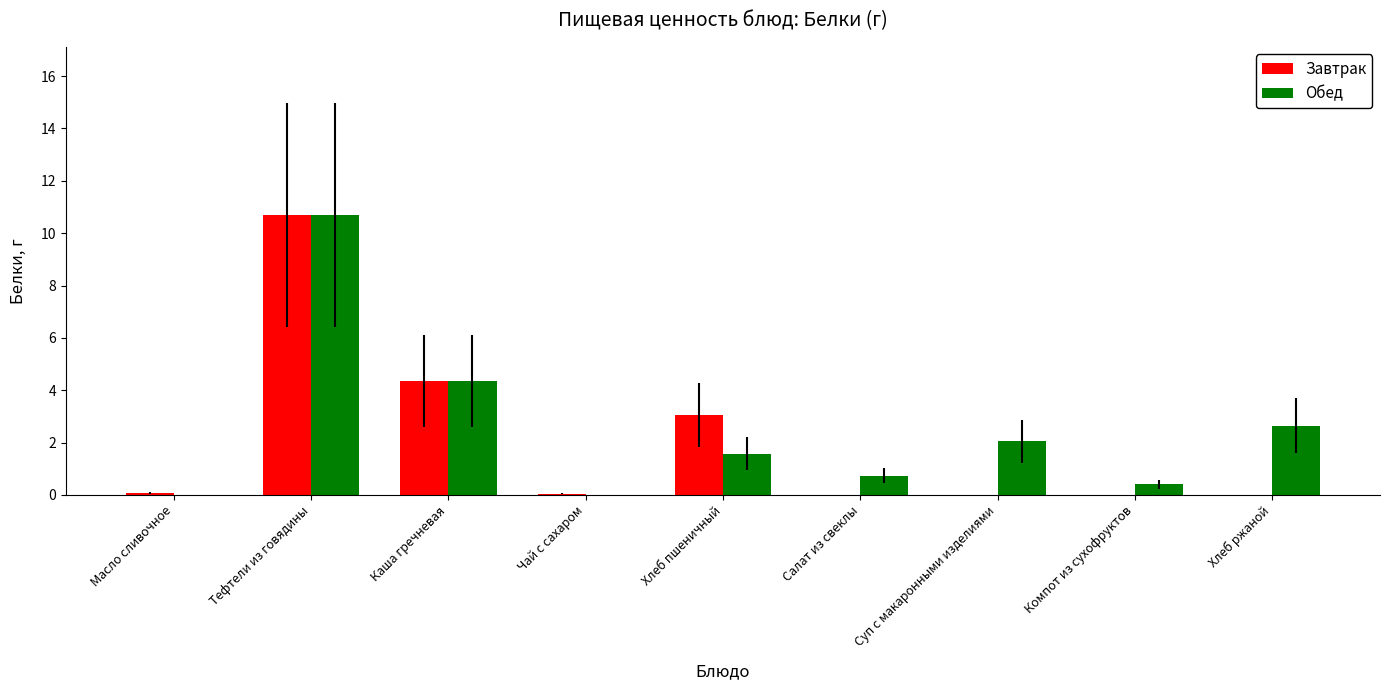

Are the bars horizontal?

No